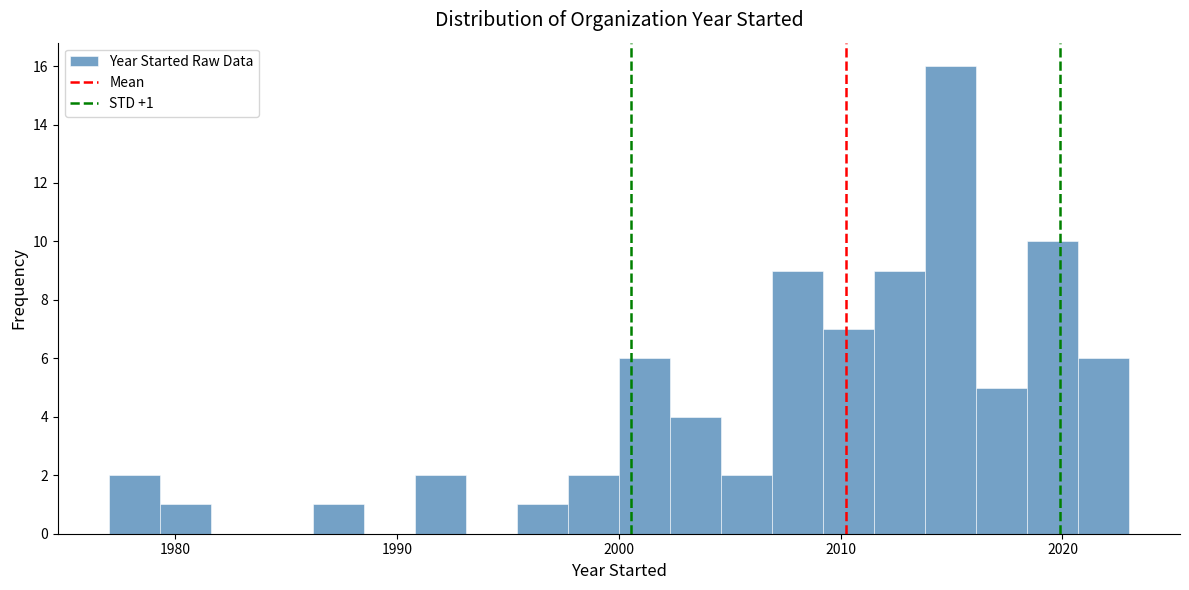

Read against the x-axis, roughly where is the centre of the tallest bar?

2015